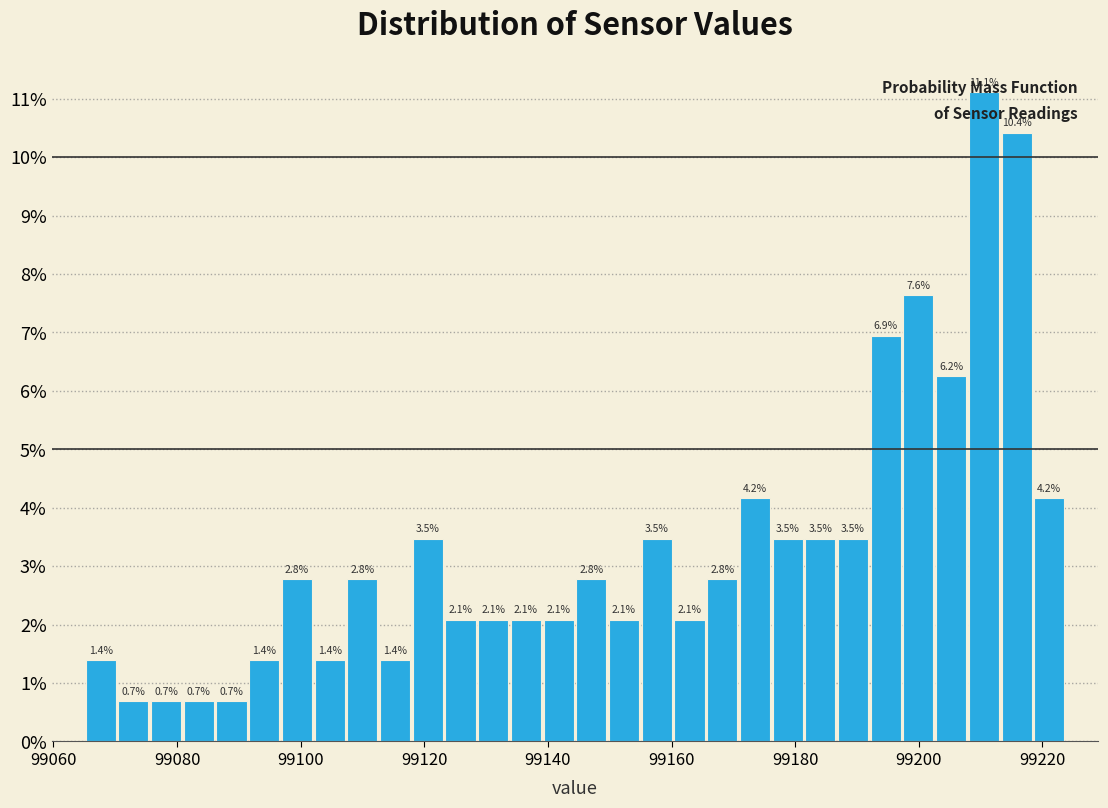

Read against the x-axis, roughly where is the centre of the tallest bar?

99210